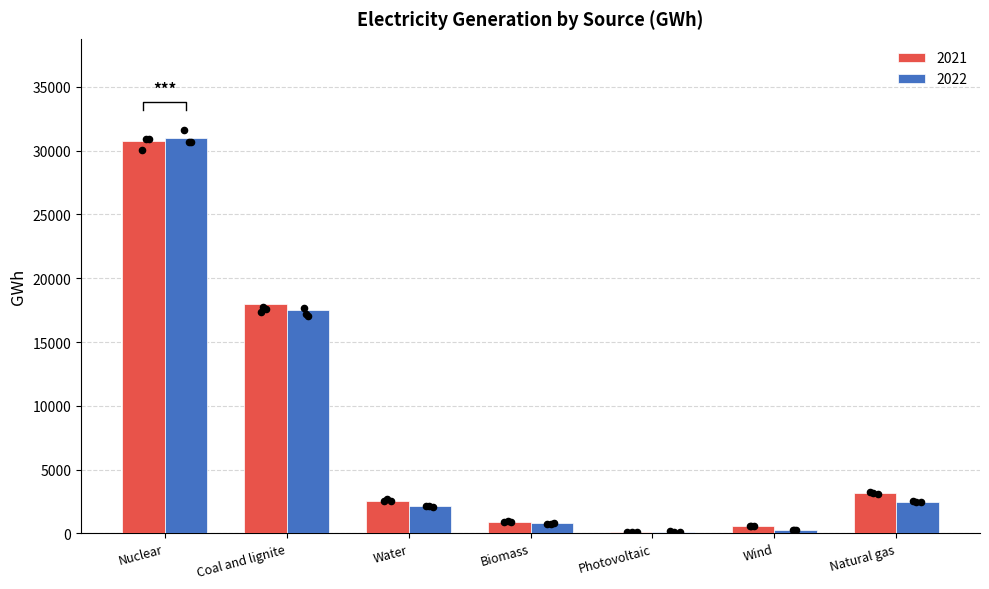

At how many categories does at least one series exceed 6469?

2